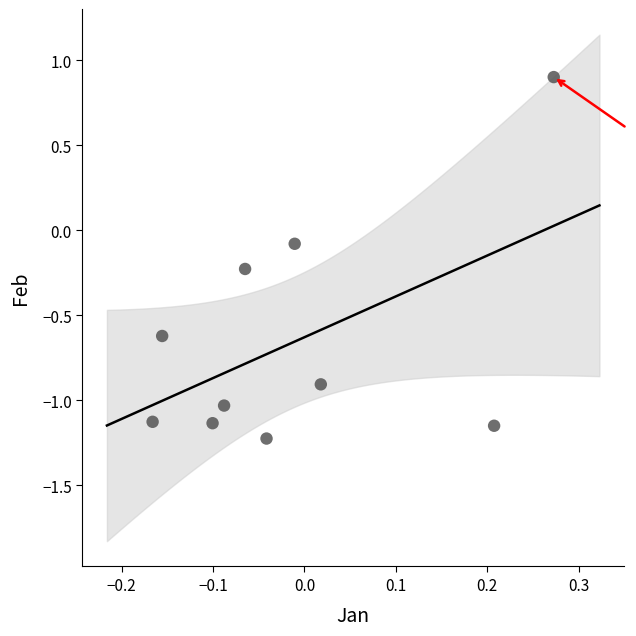

What is the range of X values (max minus min)?

0.4